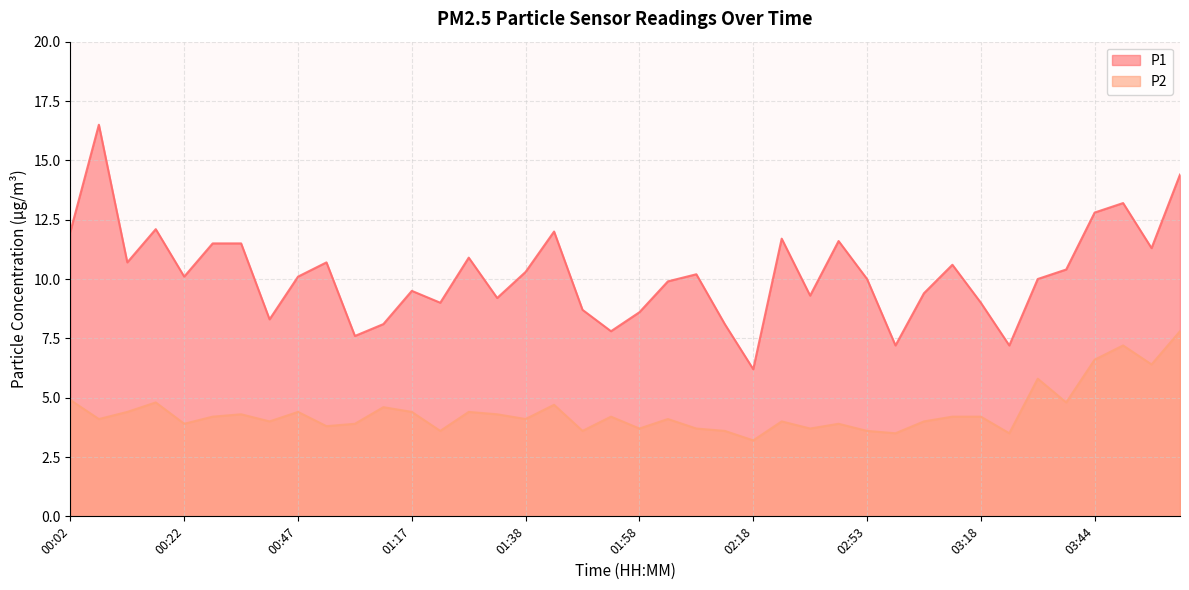

True or false: P1 and P2 intersect in this chart.

False